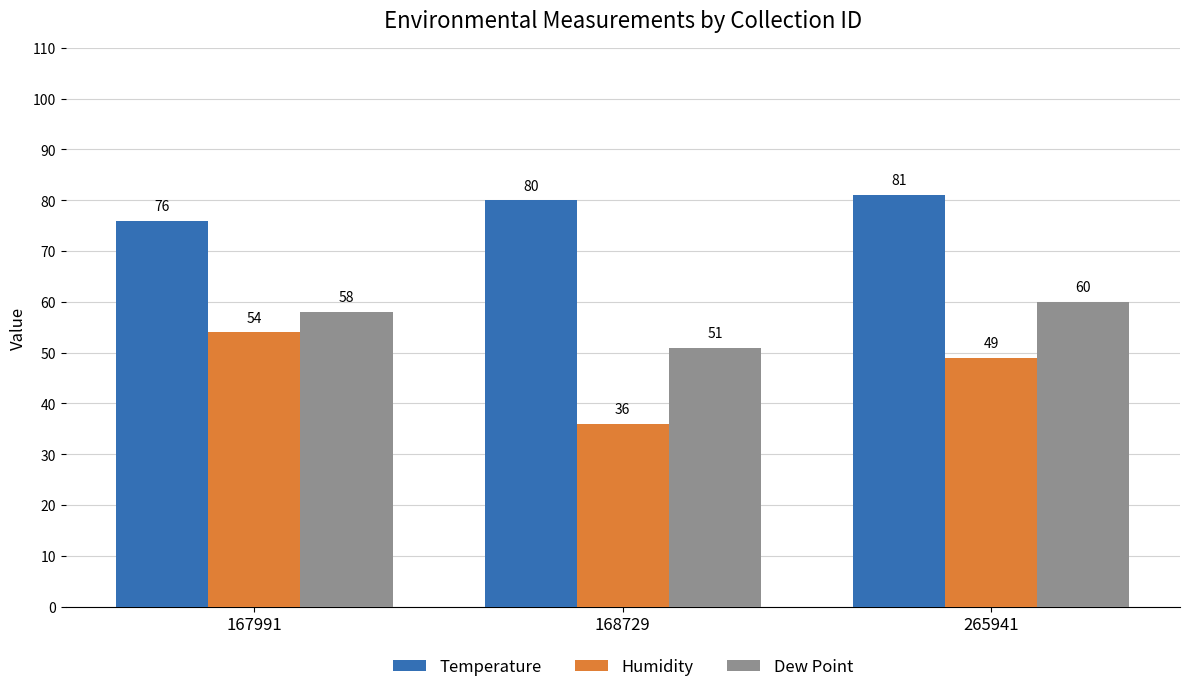

What is the average value of the Temperature series?

79